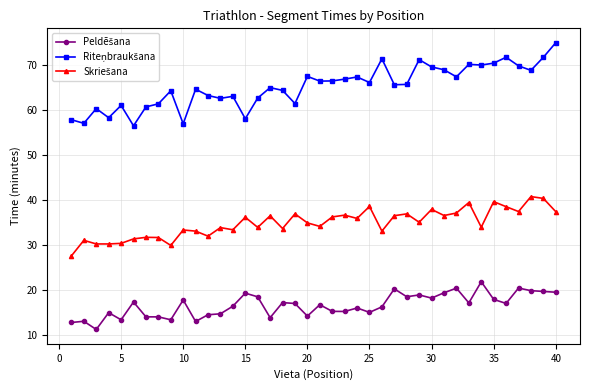

Which category has the highest value across all series?

40